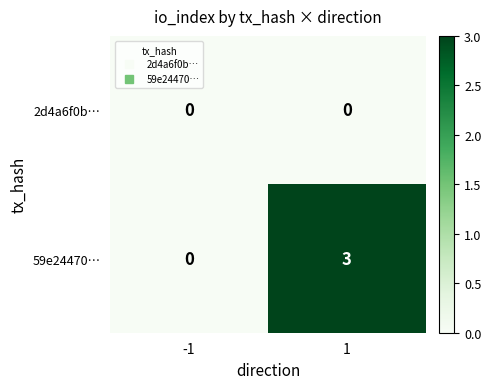

Between -1 and 1, which series saw the biggest shift?

59e24470…